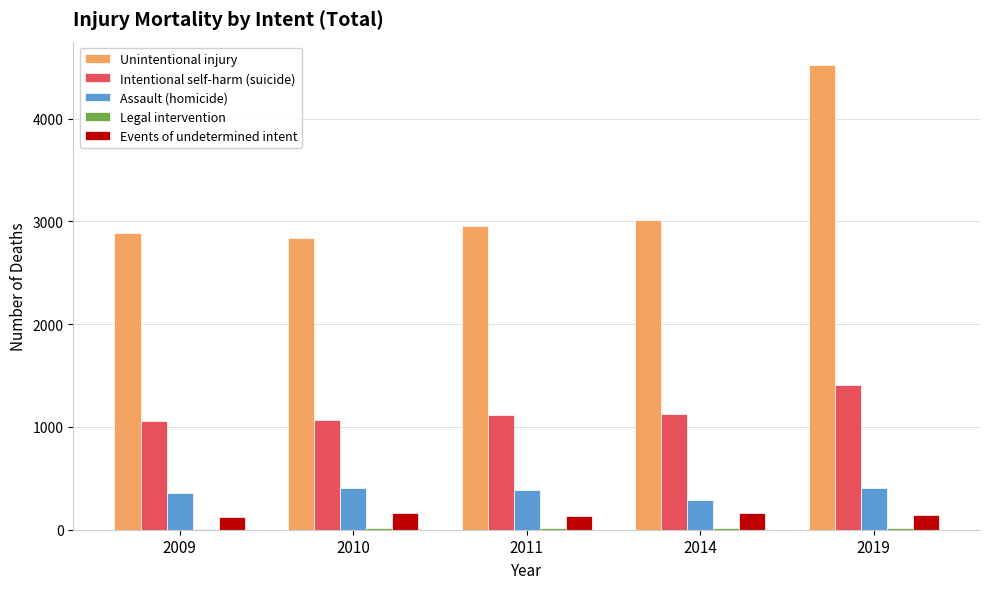

True or false: Events of undetermined intent has a value of 144 at 2019.

True